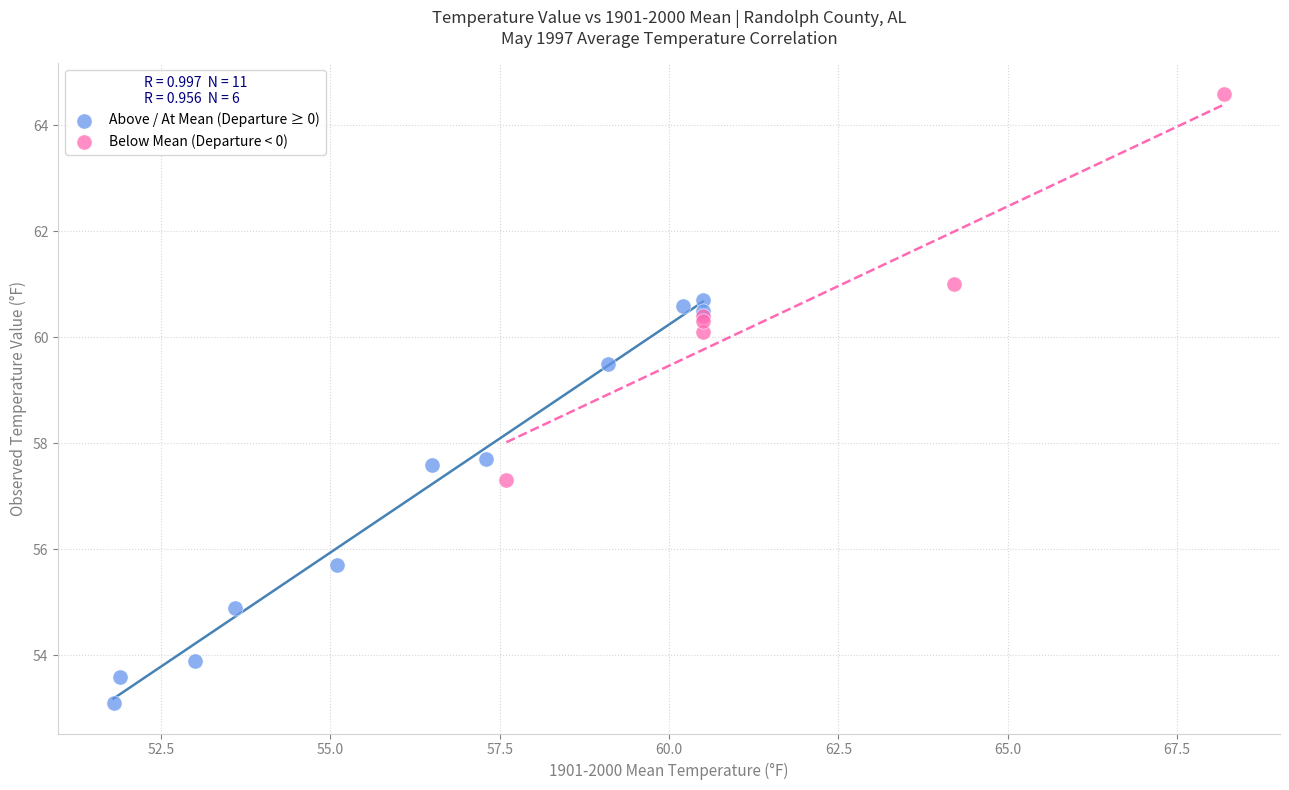

What are all the series names shown in the legend?

Above / At Mean (Departure ≥ 0), Below Mean (Departure < 0)